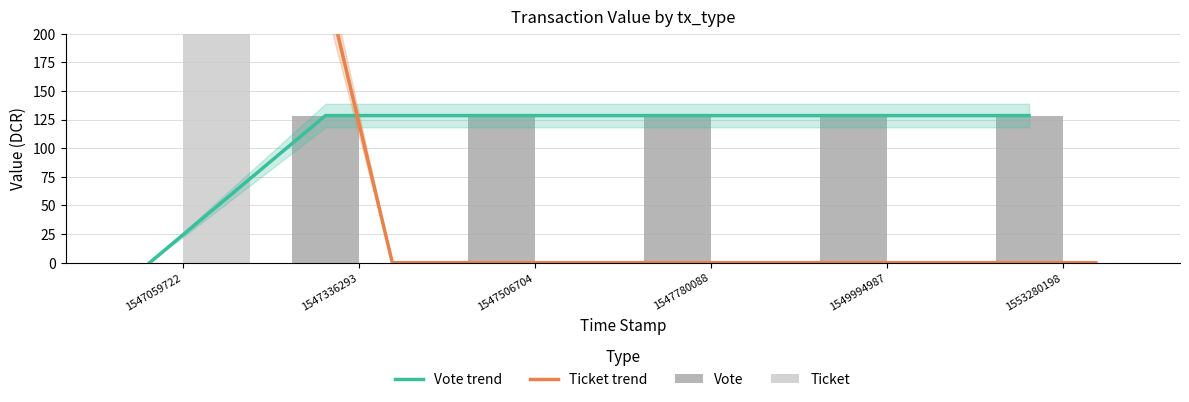

At 1549994987, list the series in order from smallest to largest.

Ticket trend, Ticket, Vote trend, Vote